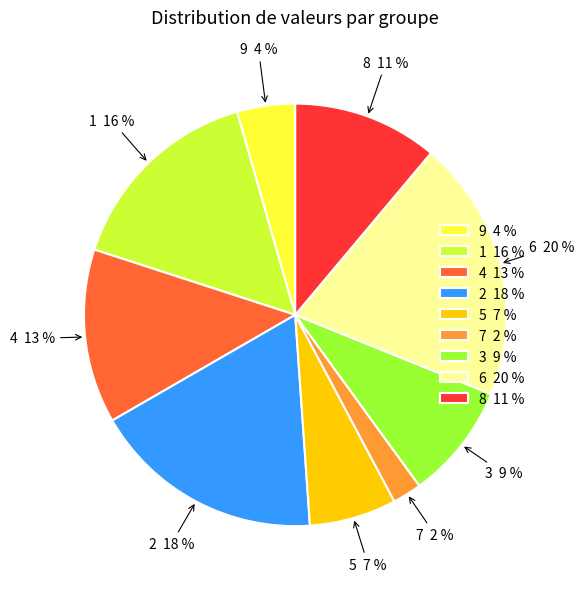

To the nearest percent, what percentage of the pie is 7?

2%